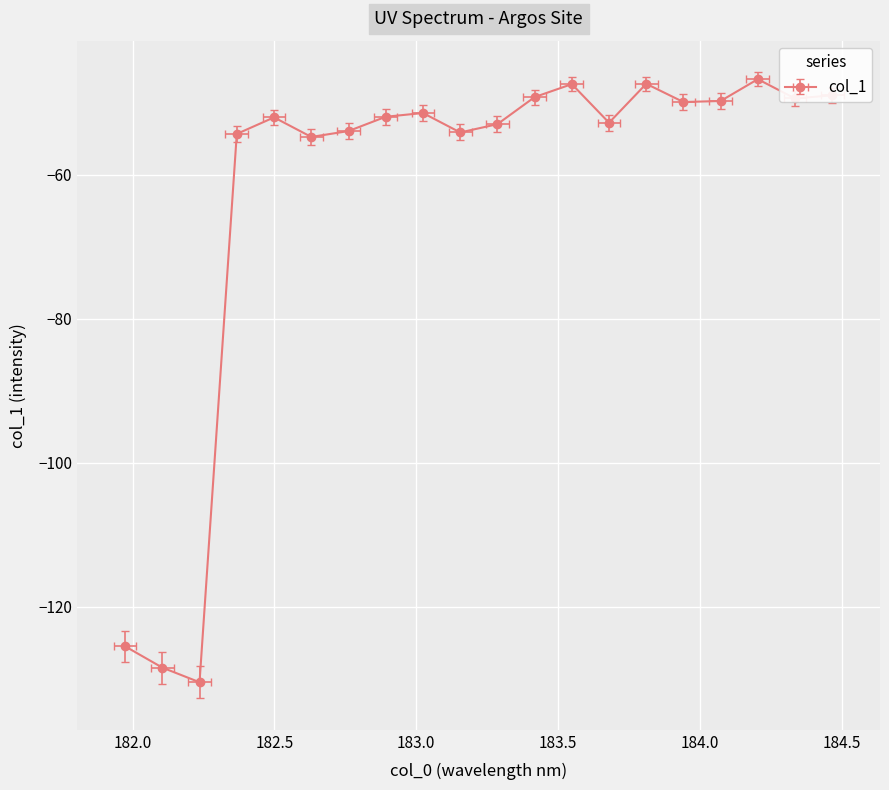

Reading left to right, list all the values displayed in this chart.

181.9732053322=-125.5	182.1045947288=-128.4	182.2359681898=-130.5	182.3673257152=-54.3	182.498667305=-52.0	182.6299929592=-54.7	182.7613026778=-53.9	182.8925964608=-51.9	183.0238743082=-51.4	183.15513622=-54.1	183.2863821962=-53.0	183.4176122368=-49.2	183.5488263418=-47.4	183.6800245112=-52.8	183.811206745=-47.4	183.9423730432=-49.9	184.0735234058=-49.7	184.2046578328=-46.7	184.3357763242=-49.4	184.46687888=-49.0